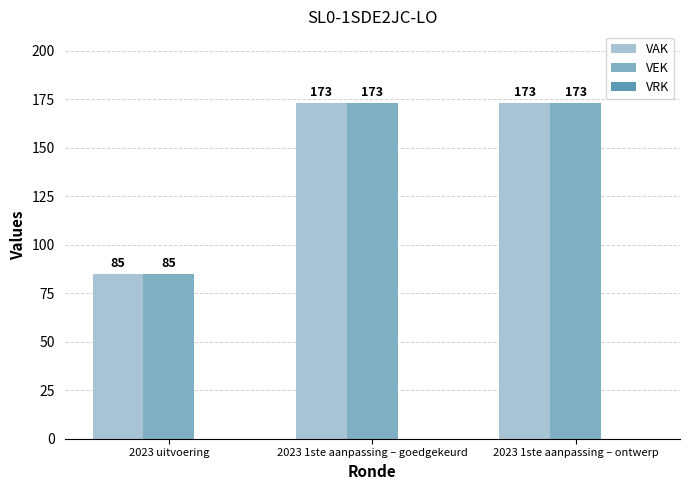

How many VEK values are between 85 and 173?

3